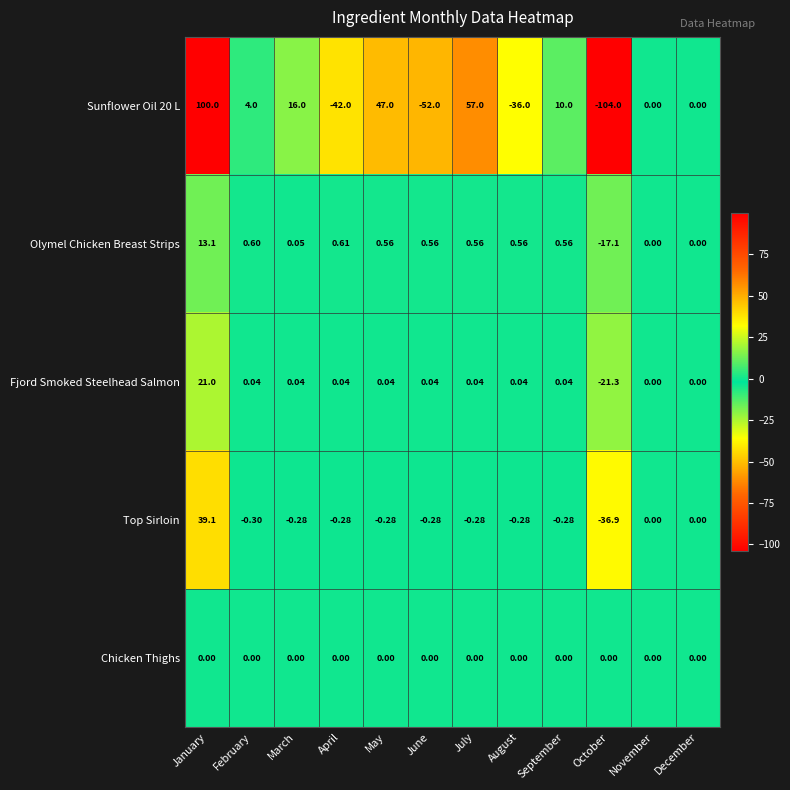

At which label does Sunflower Oil 20 L reach its minimum?

October